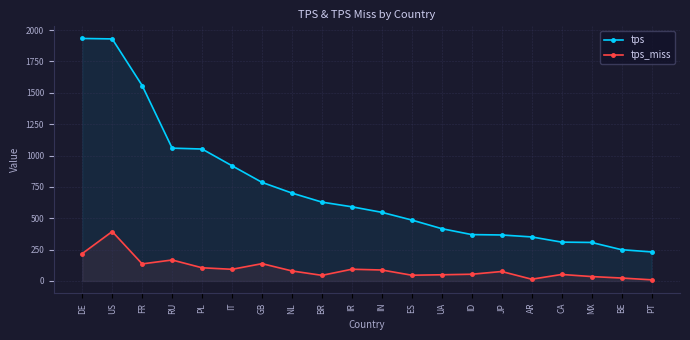

List the series in order of their overall mean, lowest first.

tps_miss, tps